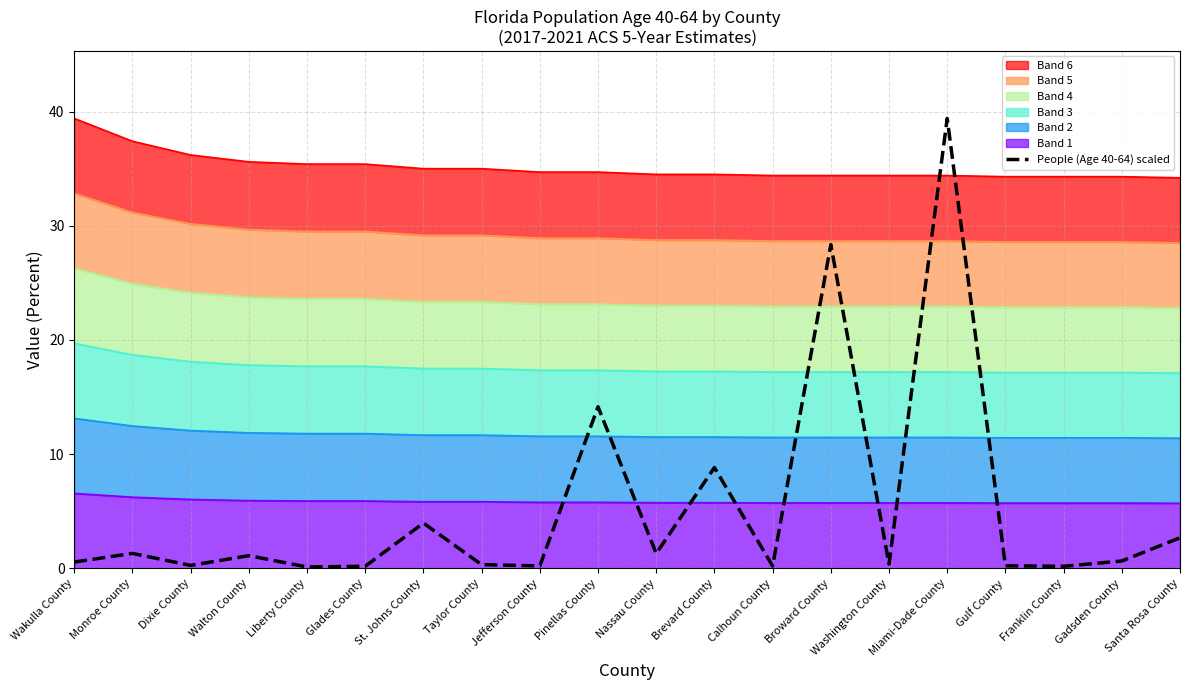

What is the sum of the values at Gulf County and Dixie County?

0.5